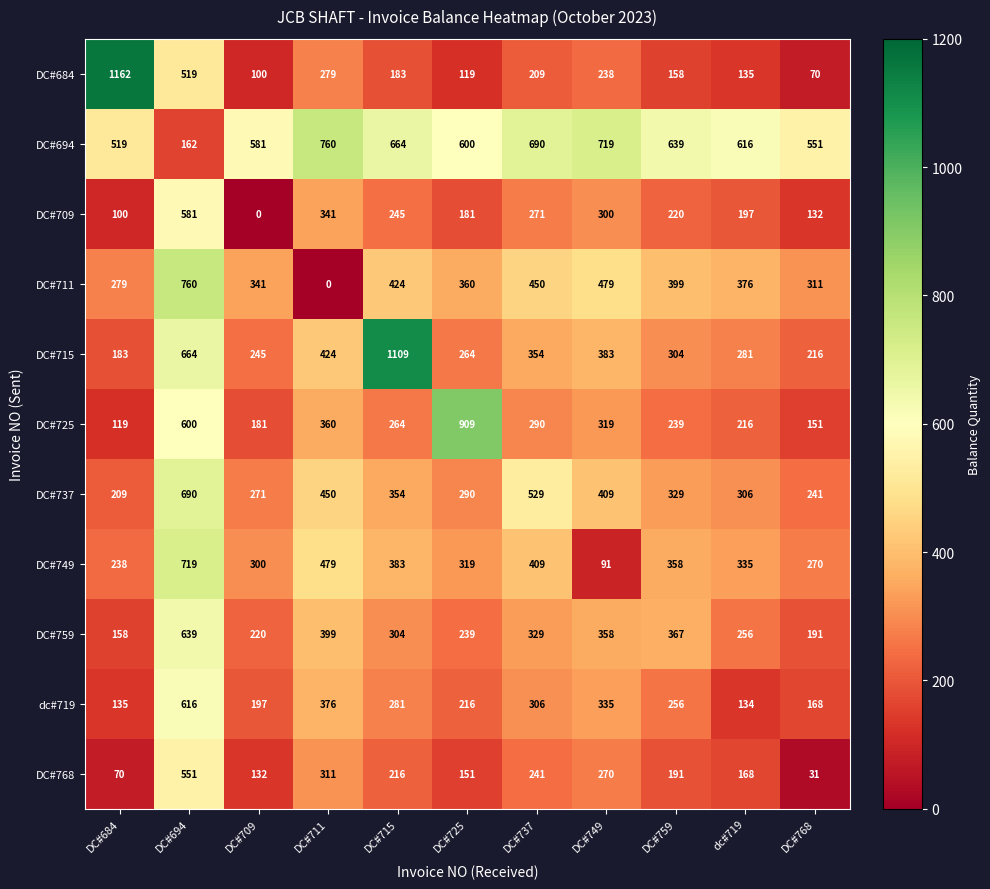

The DC#768 series shows 31 at DC#768. True or false?

True